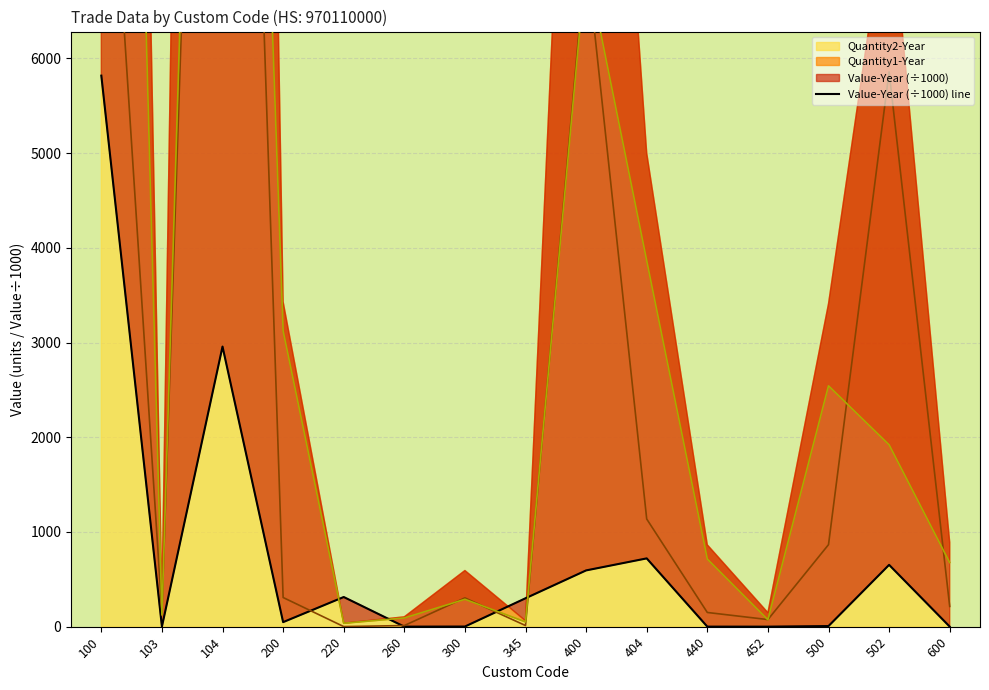

Reading right to left, transcribe all the data shown in this chart.

0.7	652.6	6.5	0.2	0.5	721.1	594.2	300.0	1.4	0.3	313.2	48.0	2957.4	0.8	5818.0